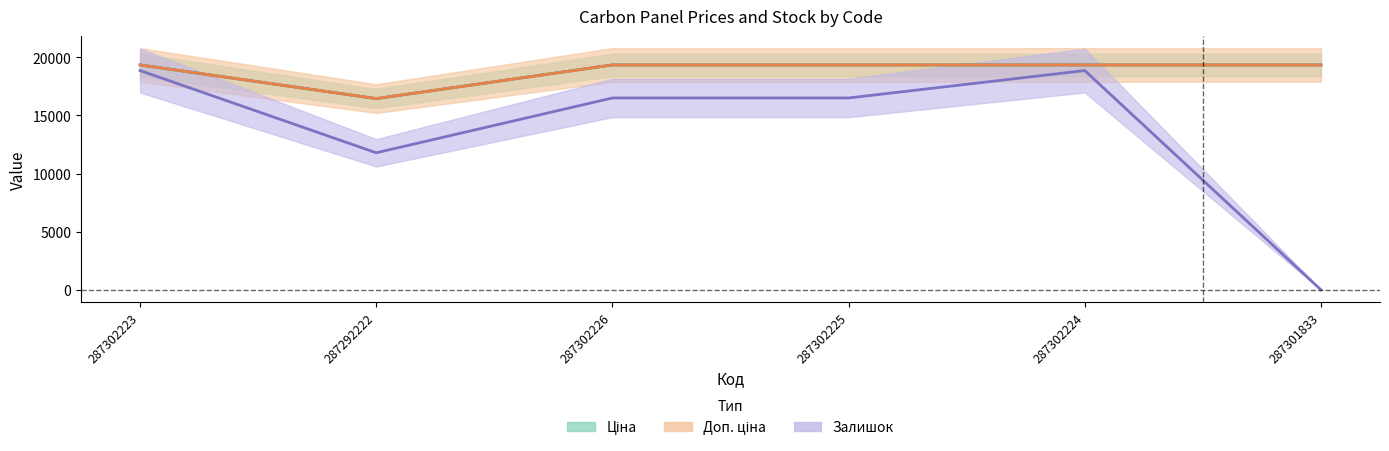

What is the total value across all series at 287302225?

55189.1